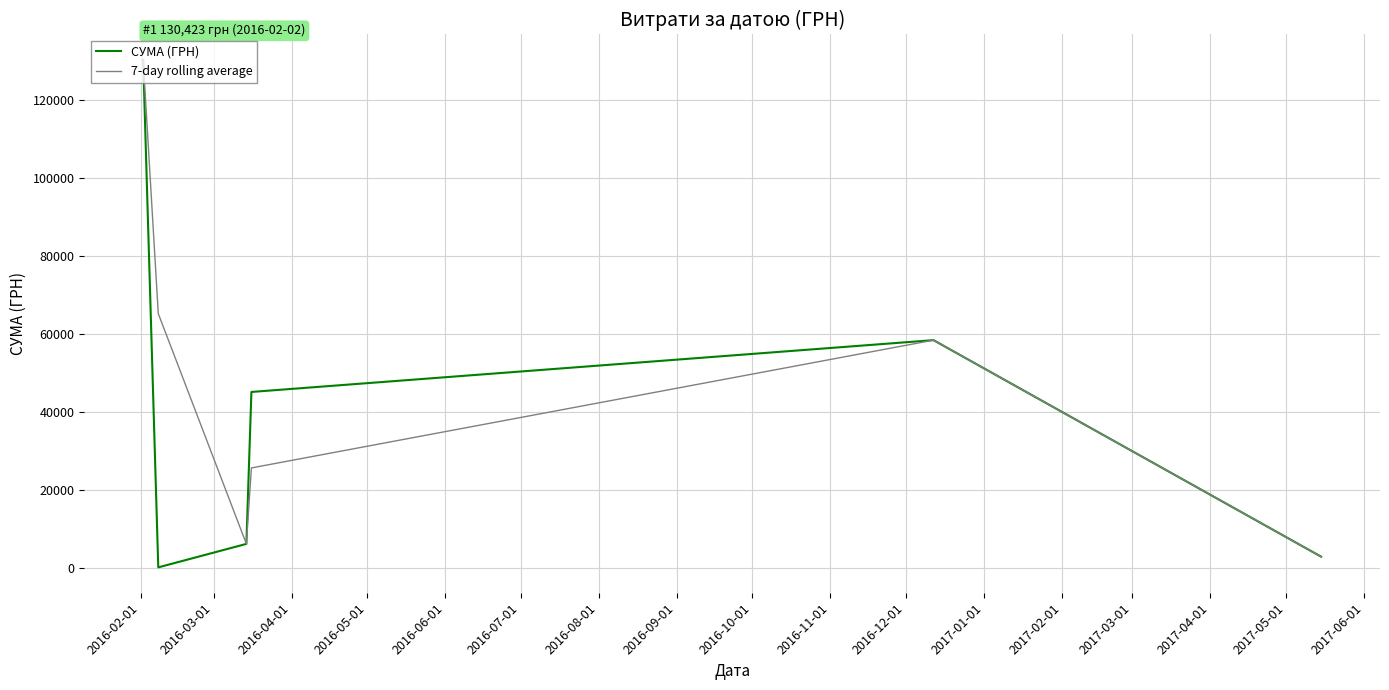

What is the difference between the maximum and minimum values in the СУМА (ГРН) series?

130197.2